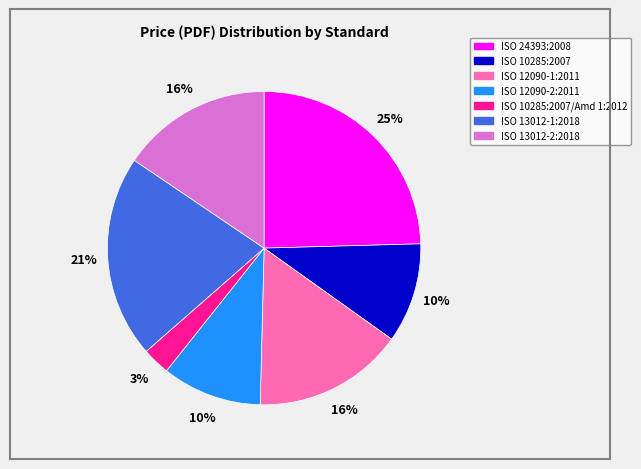

Does any single category account for the majority?

No